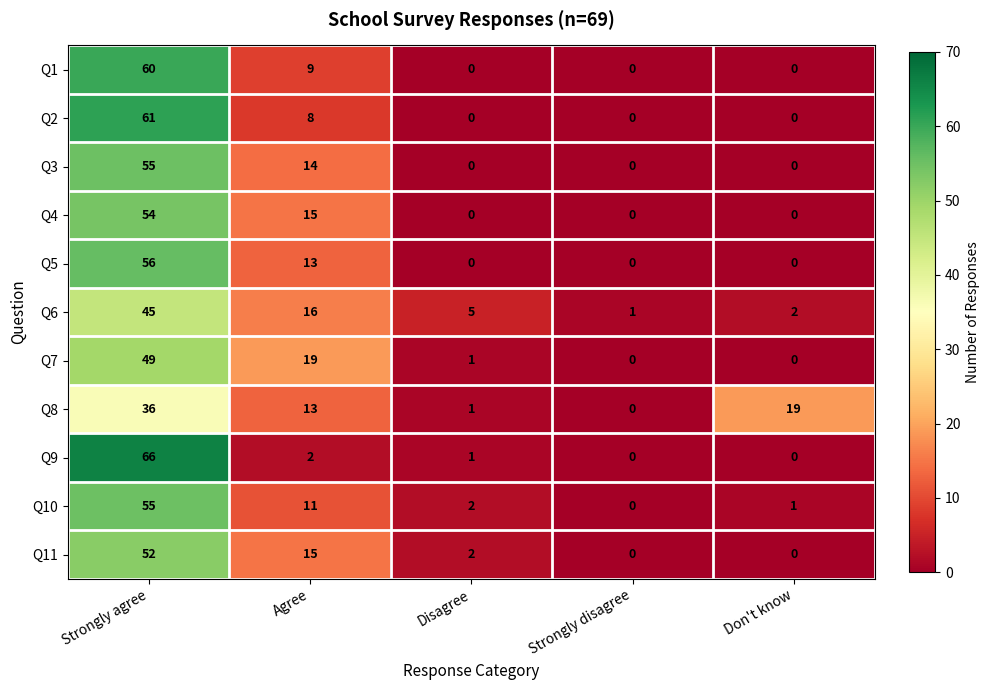

What is the greatest value displayed?

66